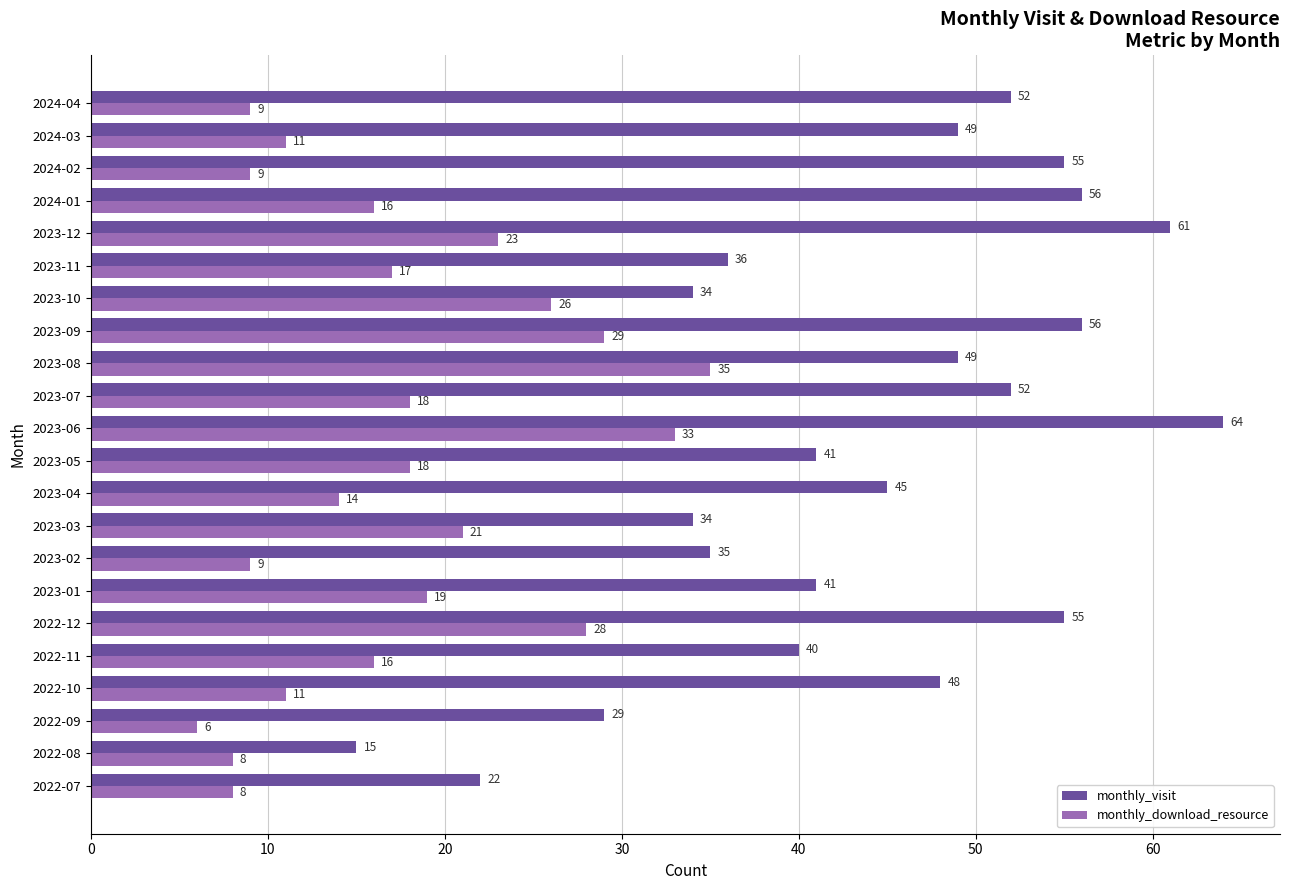

What is the difference between the highest and lowest values at 2023-09?

27